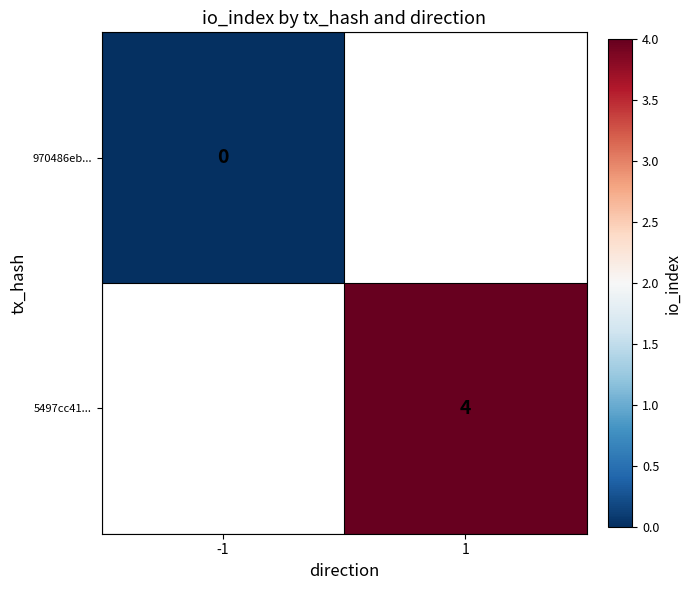

Which has a higher value, -1 or 1?

1